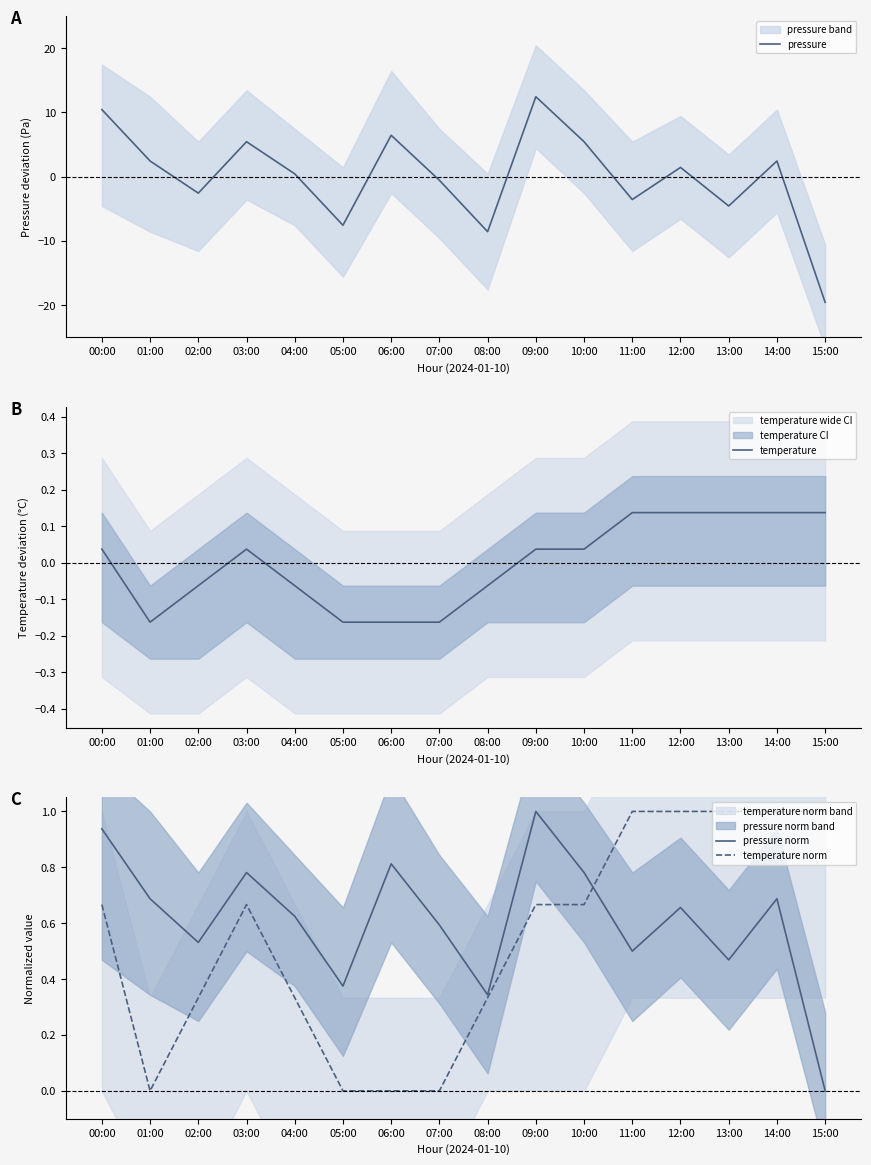

How many interior local peaks does the pressure series have?

5